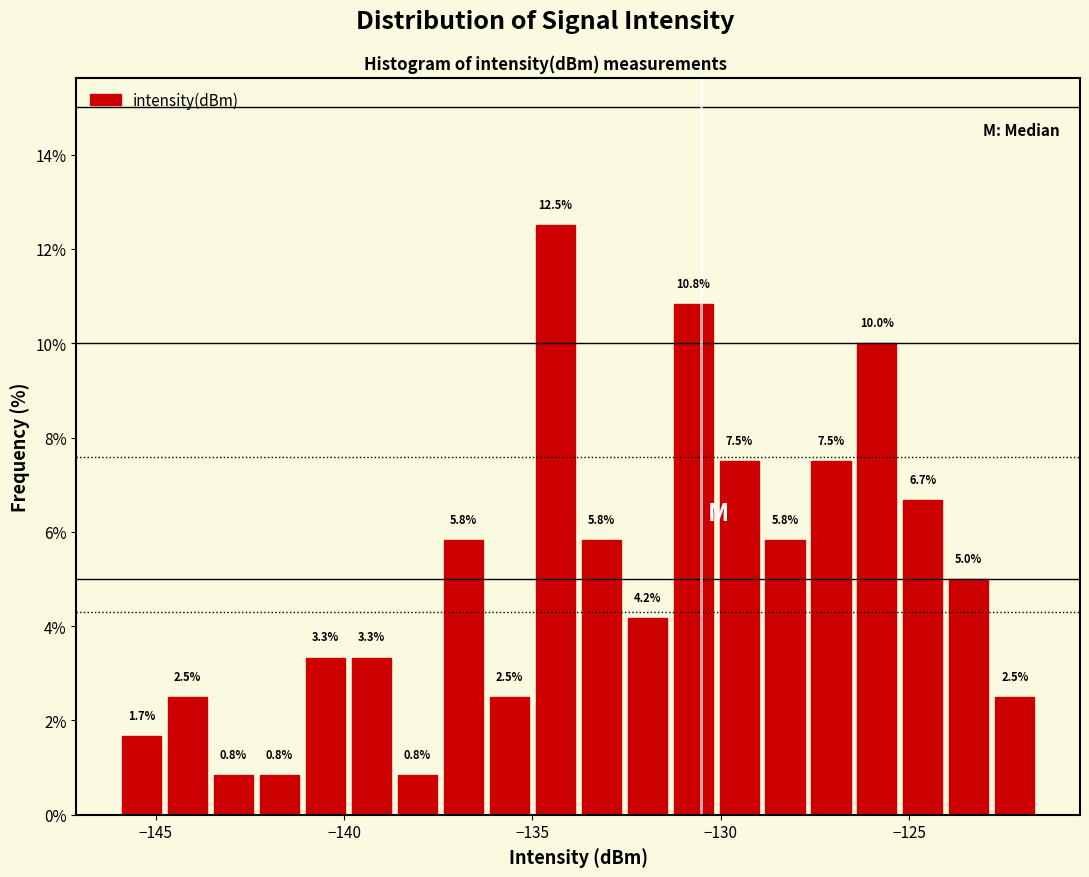

Read against the x-axis, roughly where is the centre of the tallest bar?

-134.5